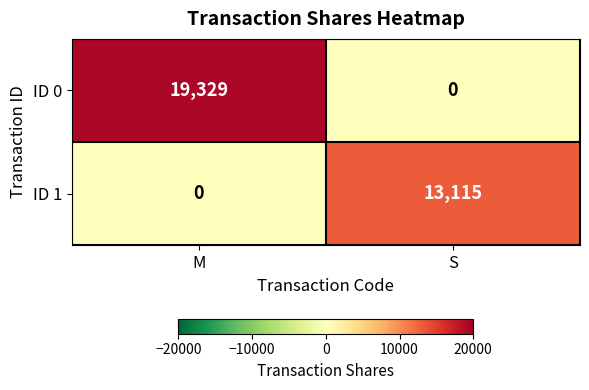

Which category has the lowest value in the ID 1 series?

M